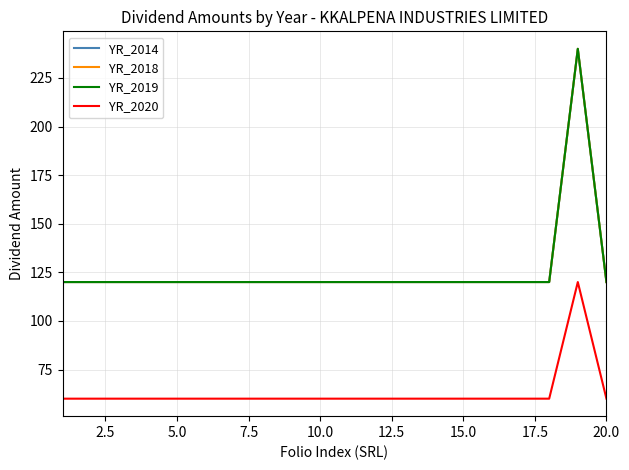

Is this an area chart (filled region under the line)?

No